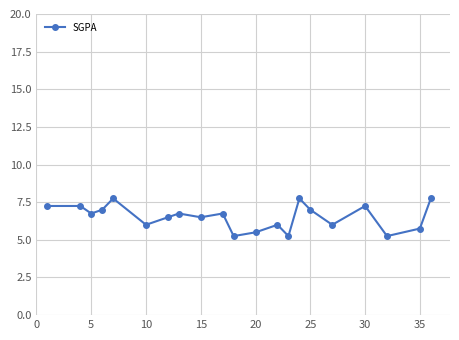

True or false: there are more than 0 points higher than both neighbors.

True